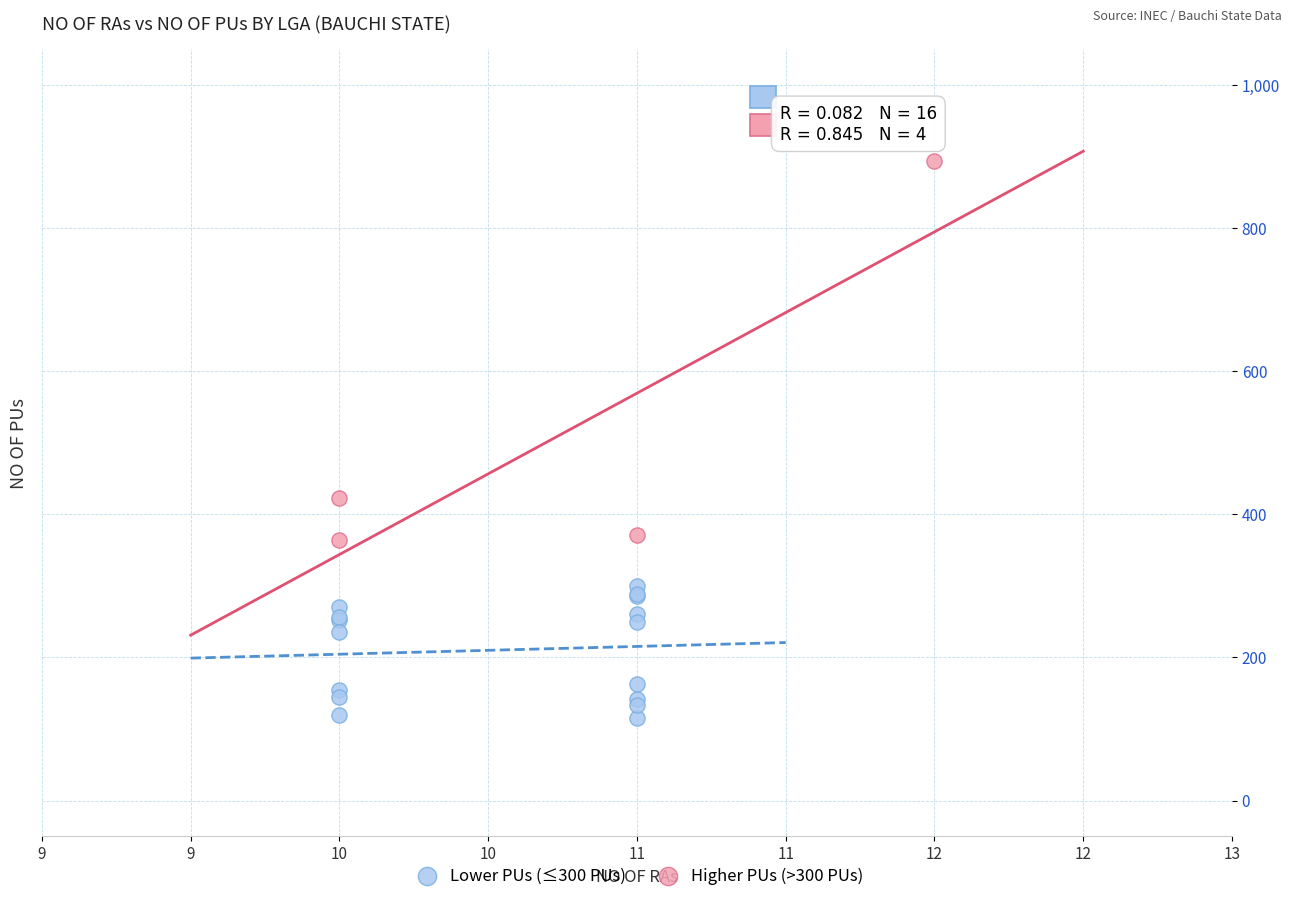

Which series has the widest spread of Y values?

Higher PUs (>300 PUs)